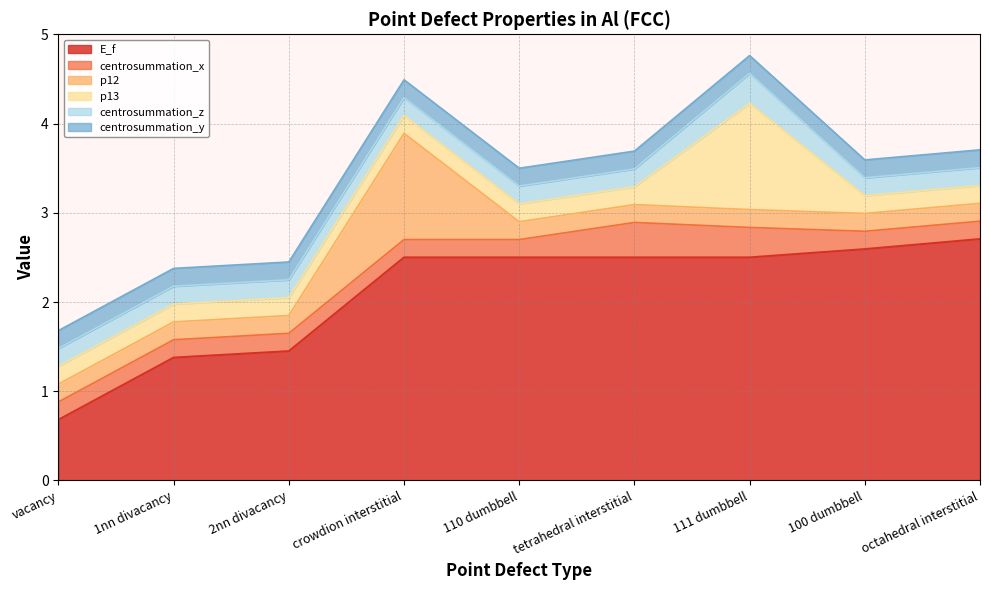

Where is centrosummation_y nearest to the value 0?

vacancy